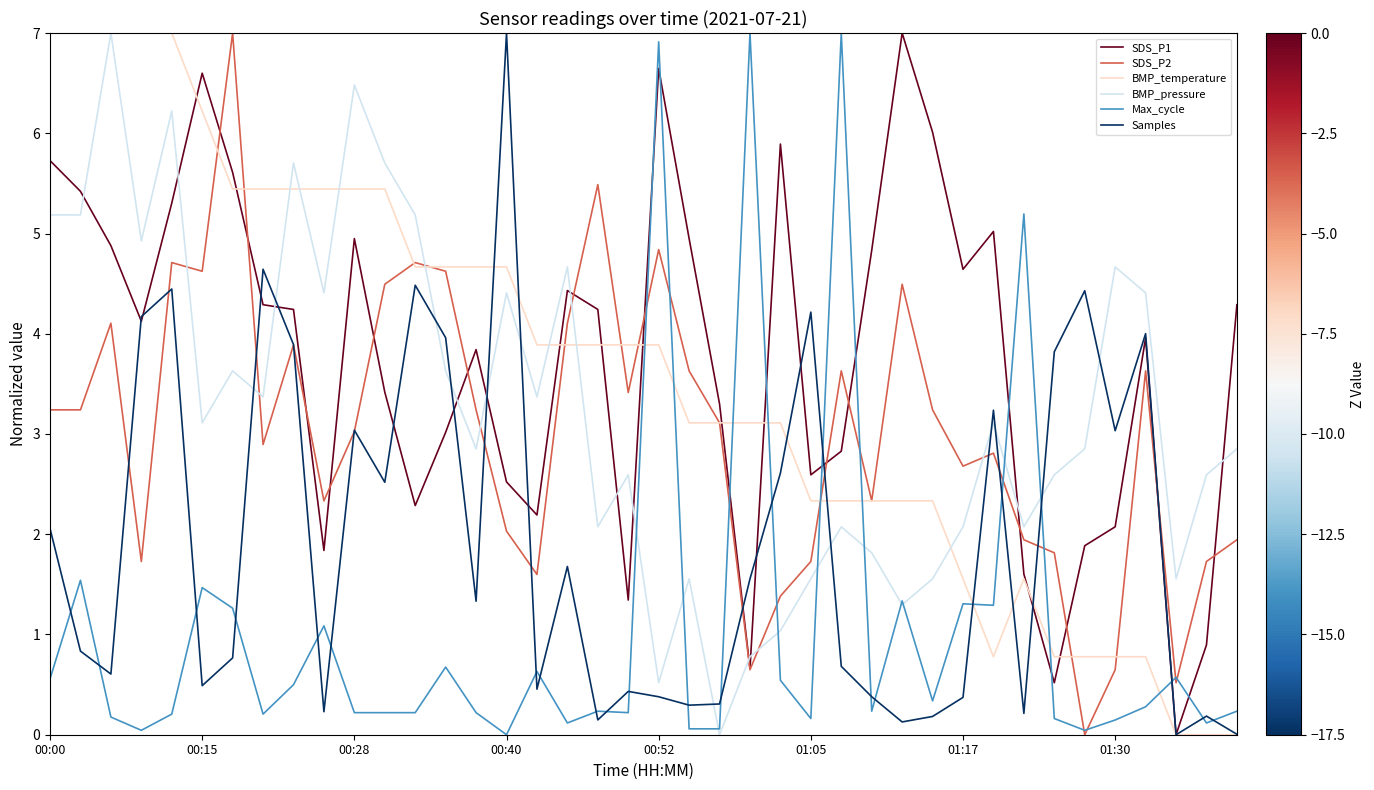

What is the maximum value shown in the chart?

7.0